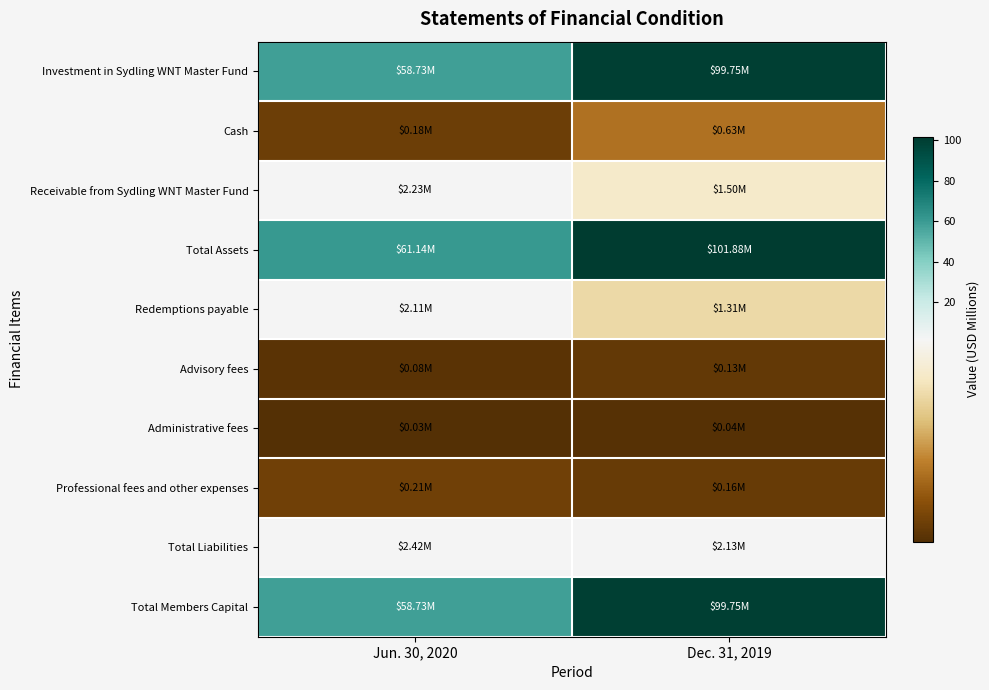

Which series has the largest range (max minus min)?

Investment in Sydling WNT Master Fund